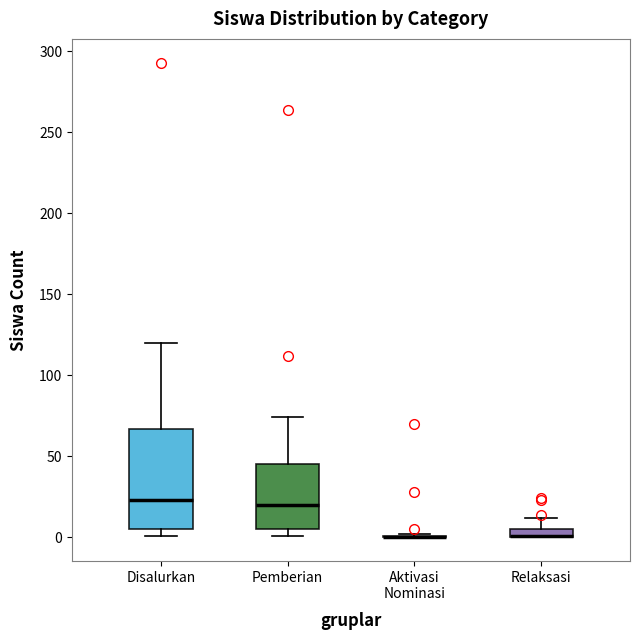

Where is the upper edge of the box for Pemberian on the y-axis? The values are not printed on the chart, so give them approximately, as read against the axis.

45